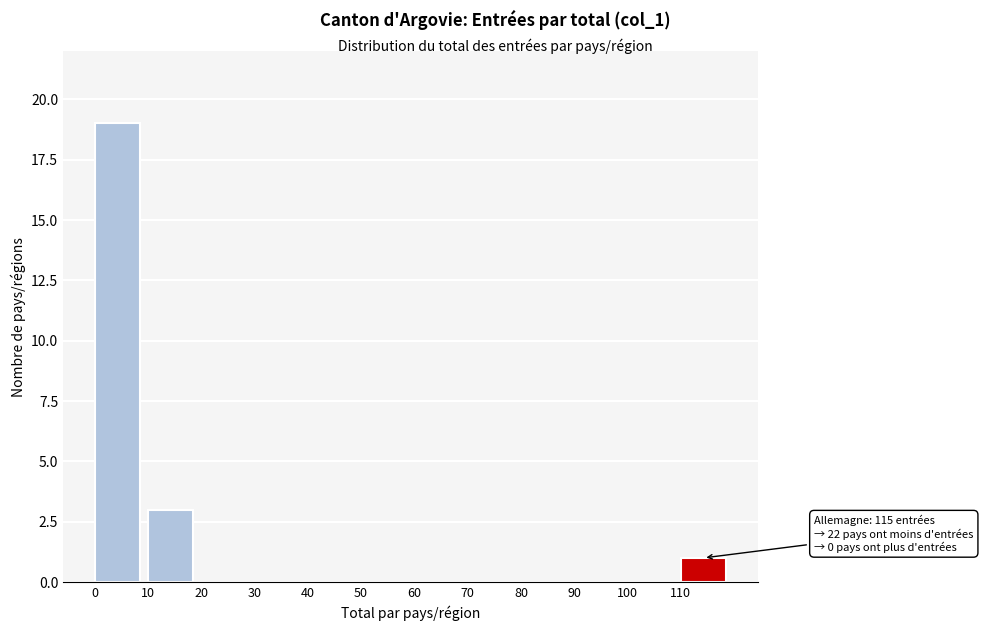

Over which range of the x-axis is the bar tallest?

0 to 10